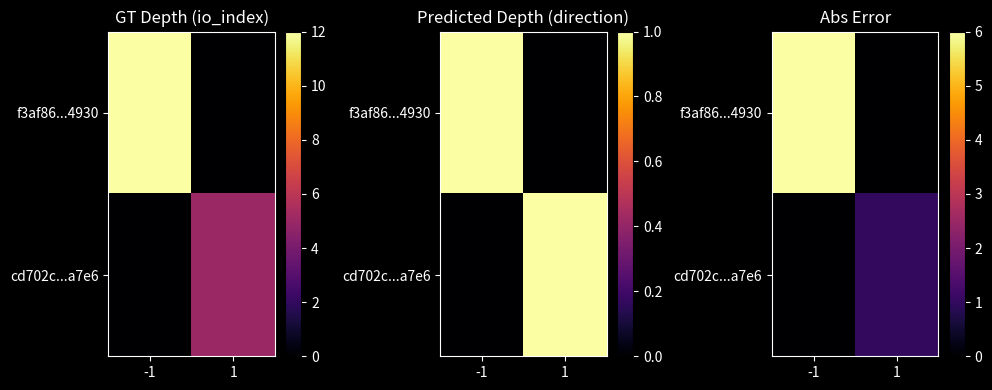

Read the f3af86...4930 value at -1.

6